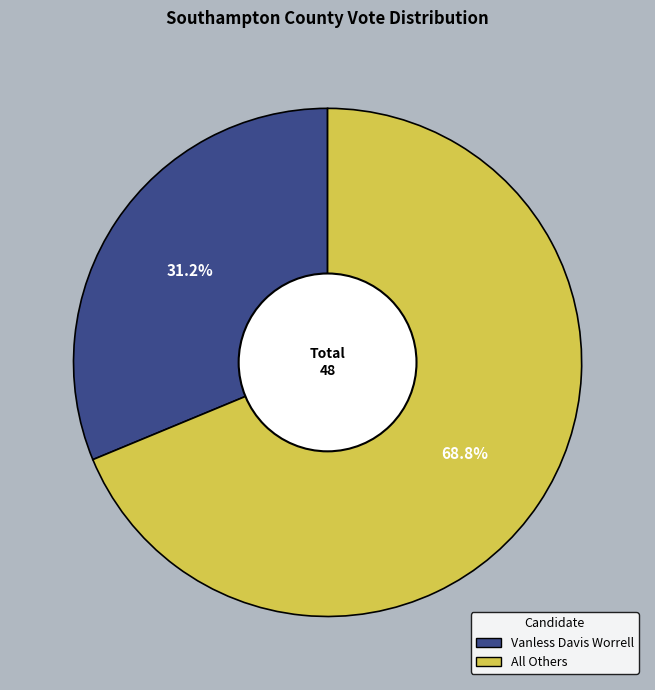

Is there a majority slice in this chart?

Yes